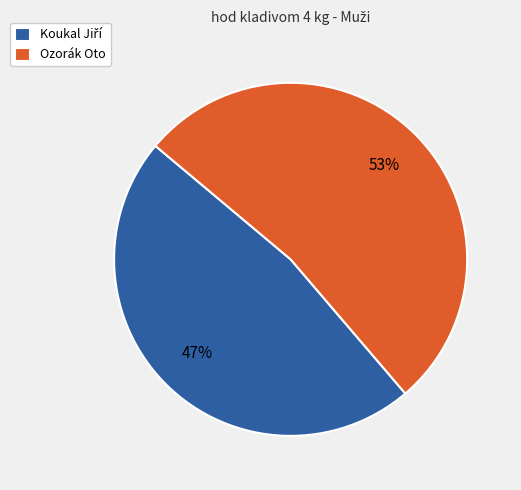

True or false: Ozorák Oto accounts for 63% of the total.

False